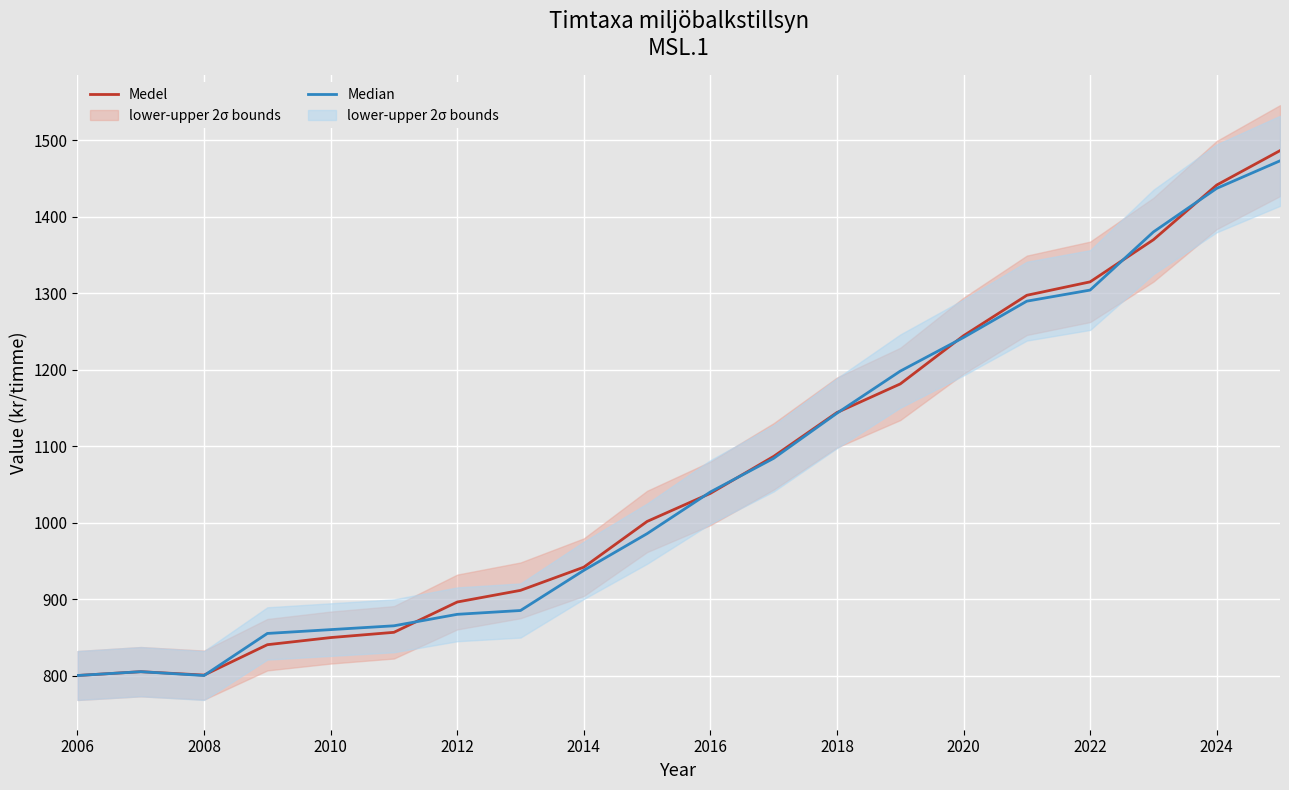

What value does the Medel series have at 2016?

1038.2